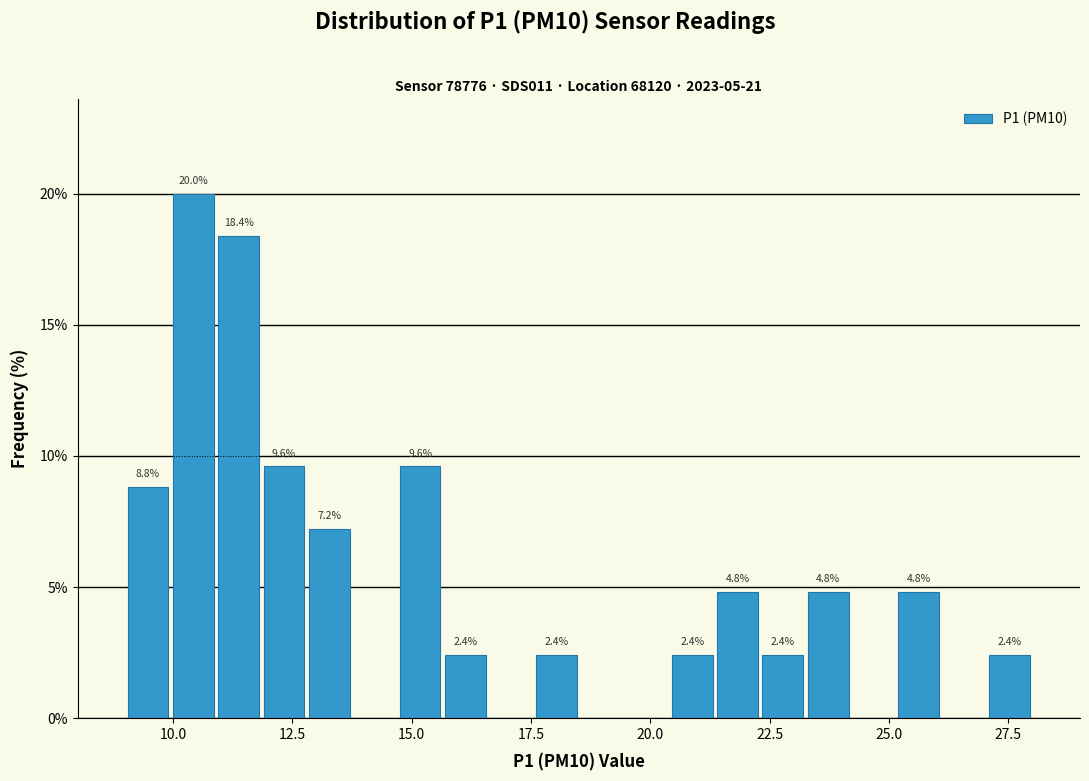

Around what value on the x-axis is the tallest bar? Give the approximate position of its centre, as read against the axis.

10.5